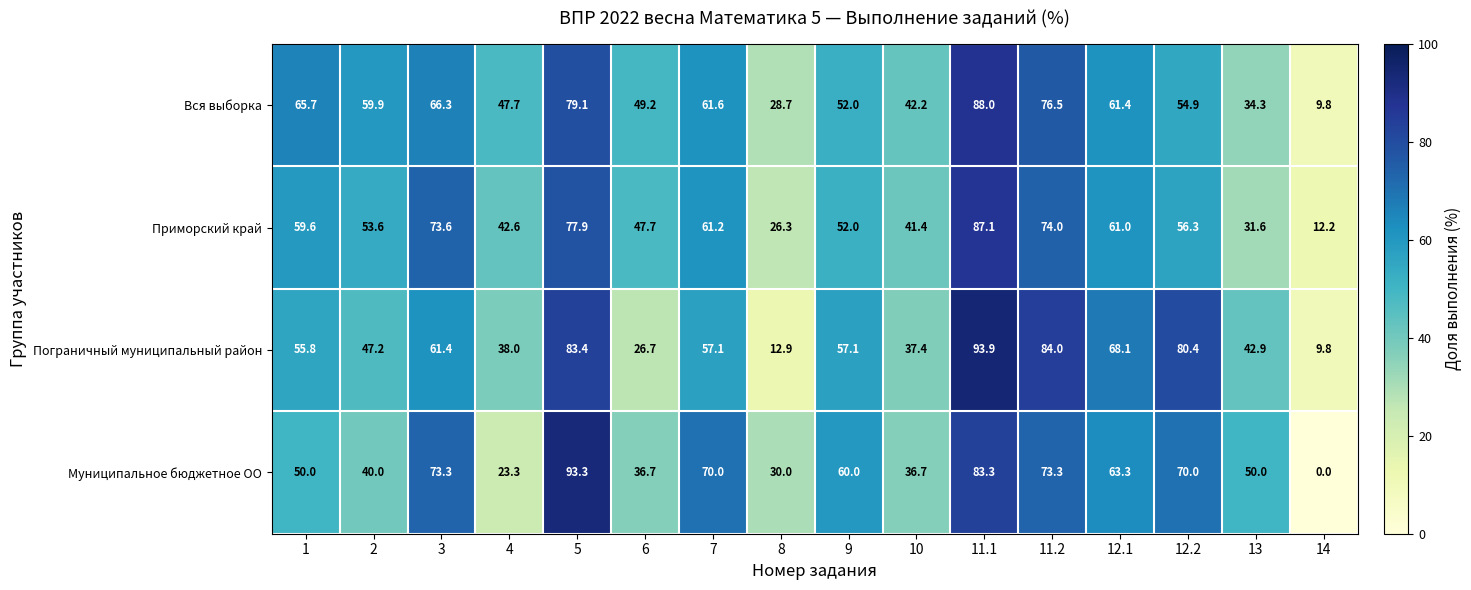

Which label corresponds to the largest value in the chart?

11.1